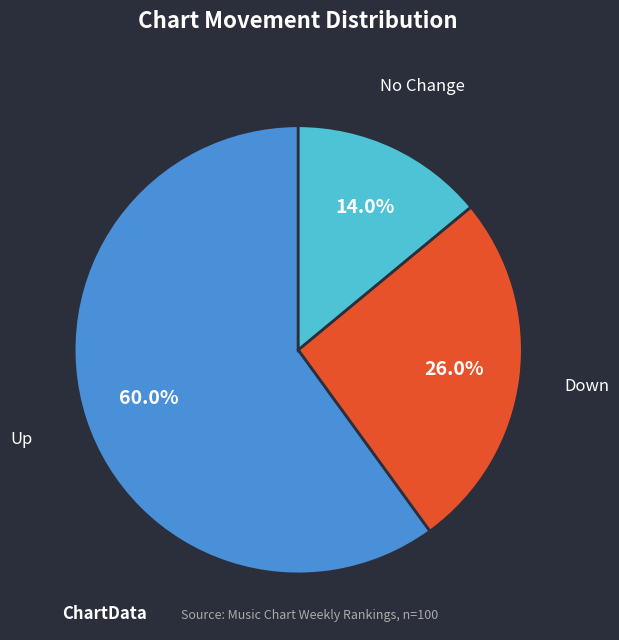

To the nearest percent, what is the difference between the largest and smallest slice percentages?

46%